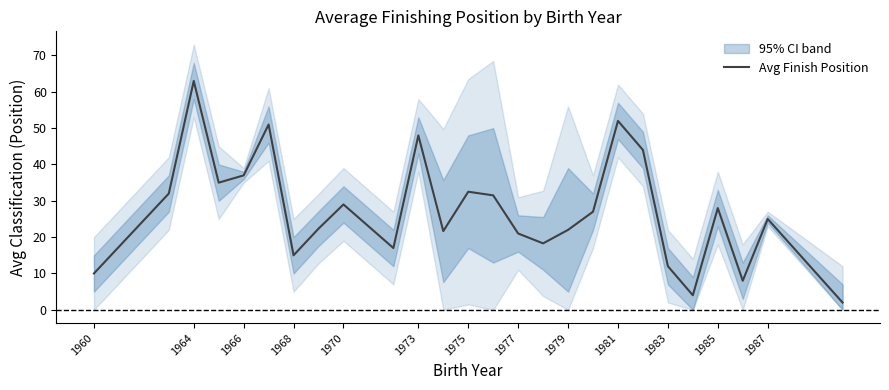

Count the number of values greater than 27.

12